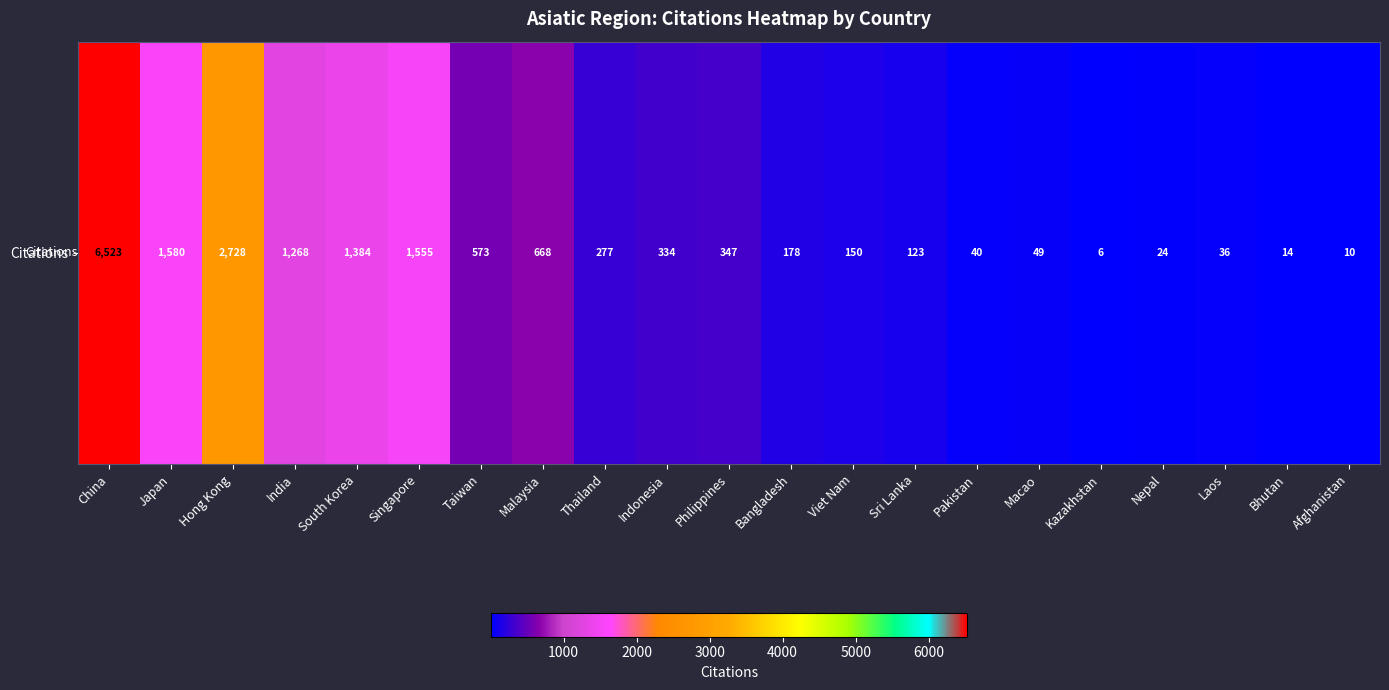

What is the difference between the values at Bangladesh and Nepal?

154